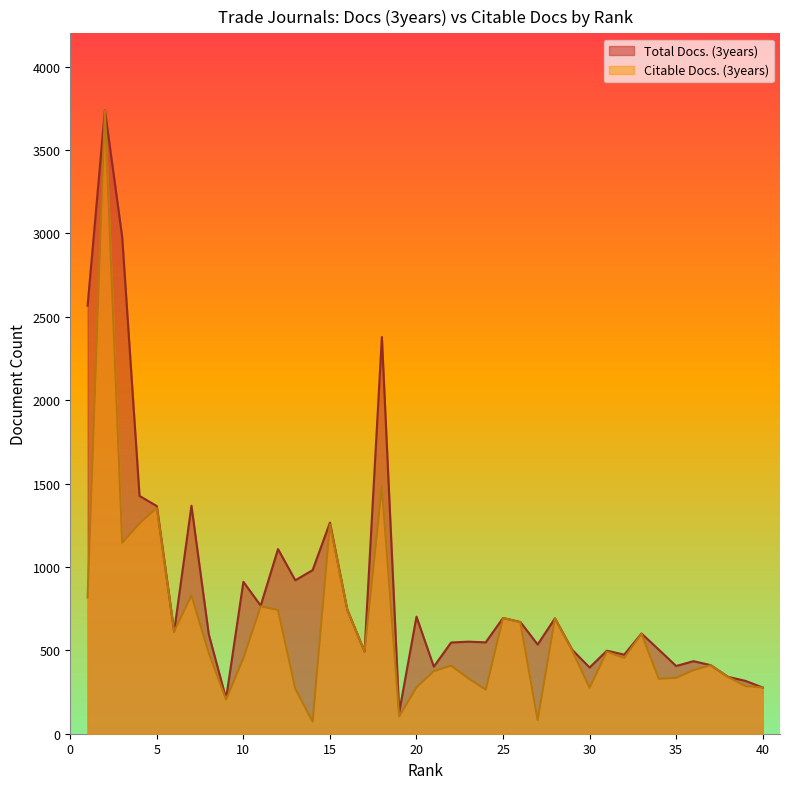

How many data points in Total Docs. (3years) are above 601?

19